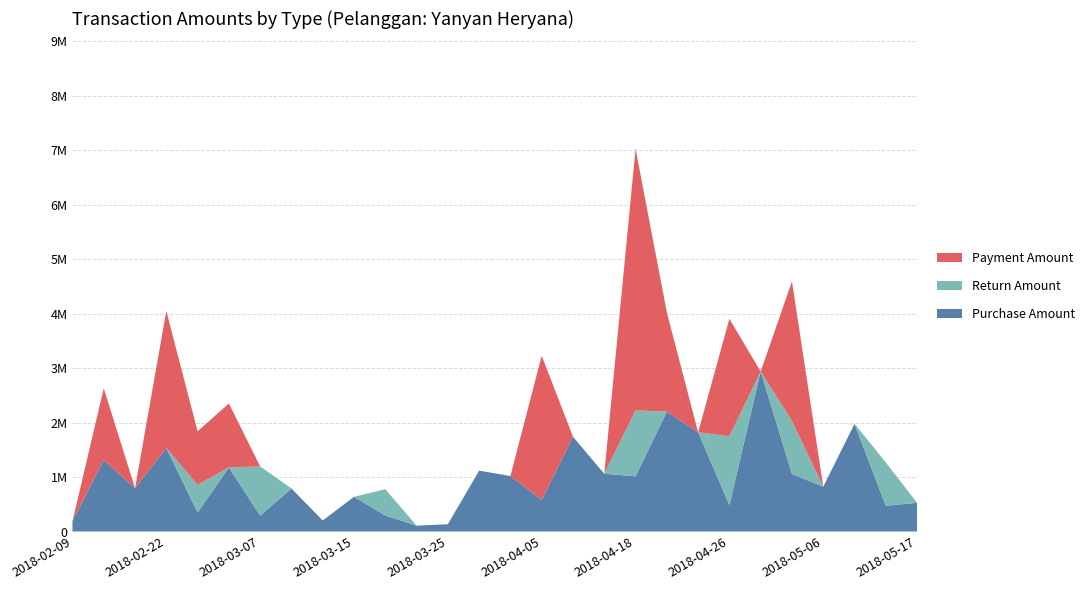

Reading left to right, list all the values displayed in this chart.

Purchase Amount: 2018-02-09=187513	2018-02-15=1314863	2018-02-18=794413	2018-02-22=1533613	2018-02-25=349650	2018-03-01=1175475	2018-03-07=292163	2018-03-08=790650	2018-03-11=202125	2018-03-15=636738	2018-03-21=294875	2018-03-22=107363	2018-03-25=133788	2018-03-29=1117288	2018-04-01=1019025	2018-04-05=580125	2018-04-08=1739675	2018-04-12=1060413	2018-04-18=1013688	2018-04-19=2200625	2018-04-22=1822013	2018-04-26=484050	2018-04-29=2937725	2018-05-03=1056125	2018-05-06=823988	2018-05-10=1976975	2018-05-15=473900	2018-05-17=525875
Return Amount: 2018-02-09=0	2018-02-15=0	2018-02-18=0	2018-02-22=0	2018-02-25=508725	2018-03-01=0	2018-03-07=903875	2018-03-08=0	2018-03-11=0	2018-03-15=0	2018-03-21=482038	2018-03-22=0	2018-03-25=0	2018-03-29=0	2018-04-01=0	2018-04-05=0	2018-04-08=0	2018-04-12=0	2018-04-18=1209425	2018-04-19=0	2018-04-22=0	2018-04-26=1264113	2018-04-29=0	2018-05-03=973000	2018-05-06=0	2018-05-10=0	2018-05-15=793795	2018-05-17=0
Payment Amount: 2018-02-09=0	2018-02-15=1314863	2018-02-18=0	2018-02-22=2515539	2018-02-25=981926	2018-03-01=1175475	2018-03-07=0	2018-03-08=0	2018-03-11=0	2018-03-15=0	2018-03-21=0	2018-03-22=0	2018-03-25=0	2018-03-29=0	2018-04-01=0	2018-04-05=2647226	2018-04-08=0	2018-04-12=0	2018-04-18=4804976	2018-04-19=1822013	2018-04-22=0	2018-04-26=2157662	2018-04-29=0	2018-05-03=2564013	2018-05-06=0	2018-05-10=0	2018-05-15=0	2018-05-17=0